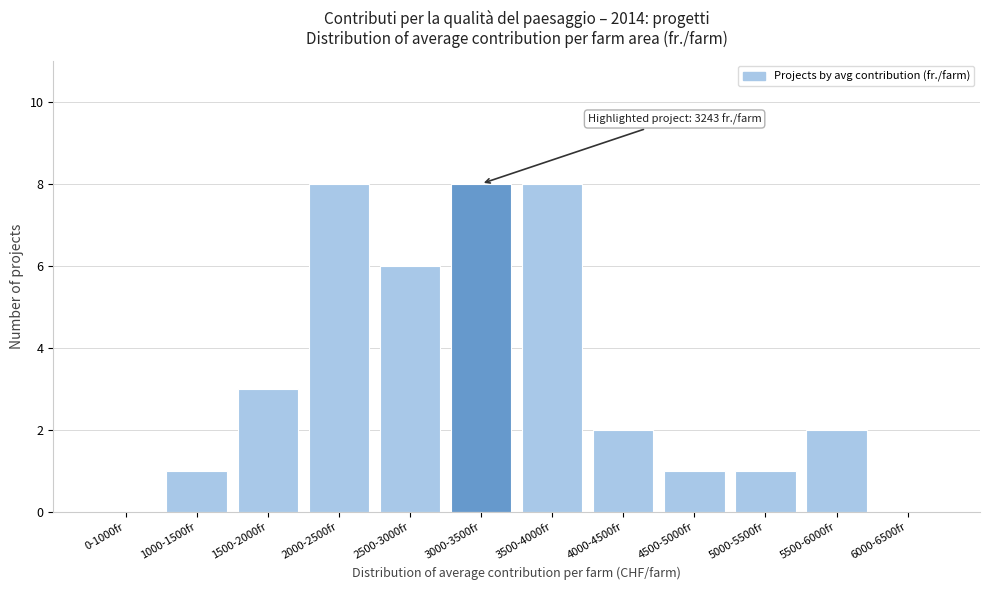

Reading right to left, what are all the values shown in this chart?

6000-6500fr=0	5500-6000fr=2	5000-5500fr=1	4500-5000fr=1	4000-4500fr=2	3500-4000fr=8	3000-3500fr=8	2500-3000fr=6	2000-2500fr=8	1500-2000fr=3	1000-1500fr=1	0-1000fr=0